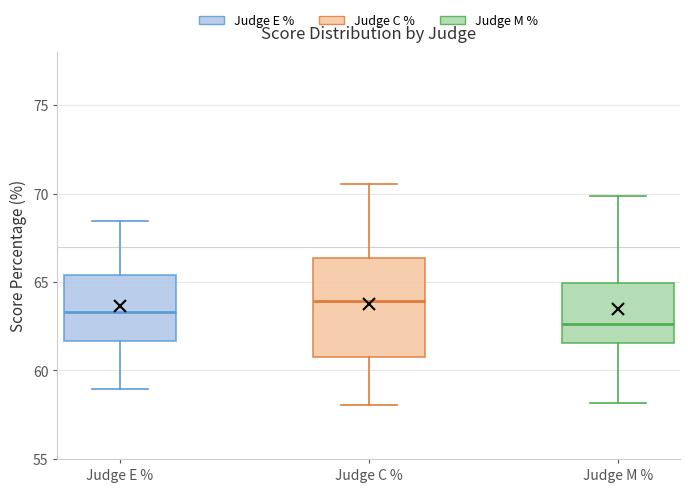

Where is the lower edge of the box for Judge C % on the y-axis? The values are not printed on the chart, so give them approximately, as read against the axis.

61.0